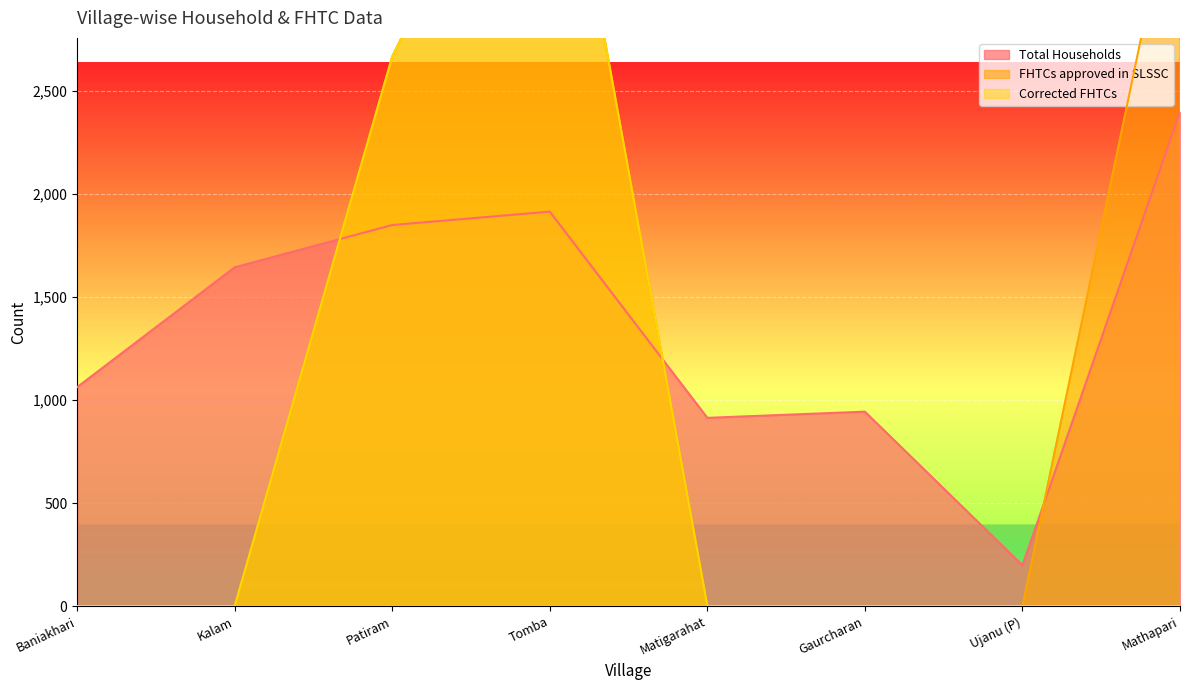

Reading left to right, list all the values displayed in this chart.

Total Households: Baniakhari=1062	Kalam=1643	Patiram=1848	Tomba=1913	Matigarahat=913	Gaurcharan=943	Ujanu (P)=198	Mathapari=2396
FHTCs approved in SLSSC: Baniakhari=0	Kalam=0	Patiram=2665	Tomba=4218	Matigarahat=0	Gaurcharan=0	Ujanu (P)=0	Mathapari=3659
Corrected FHTCs: Baniakhari=0	Kalam=0	Patiram=2665	Tomba=4218	Matigarahat=0	Gaurcharan=0	Ujanu (P)=0	Mathapari=0